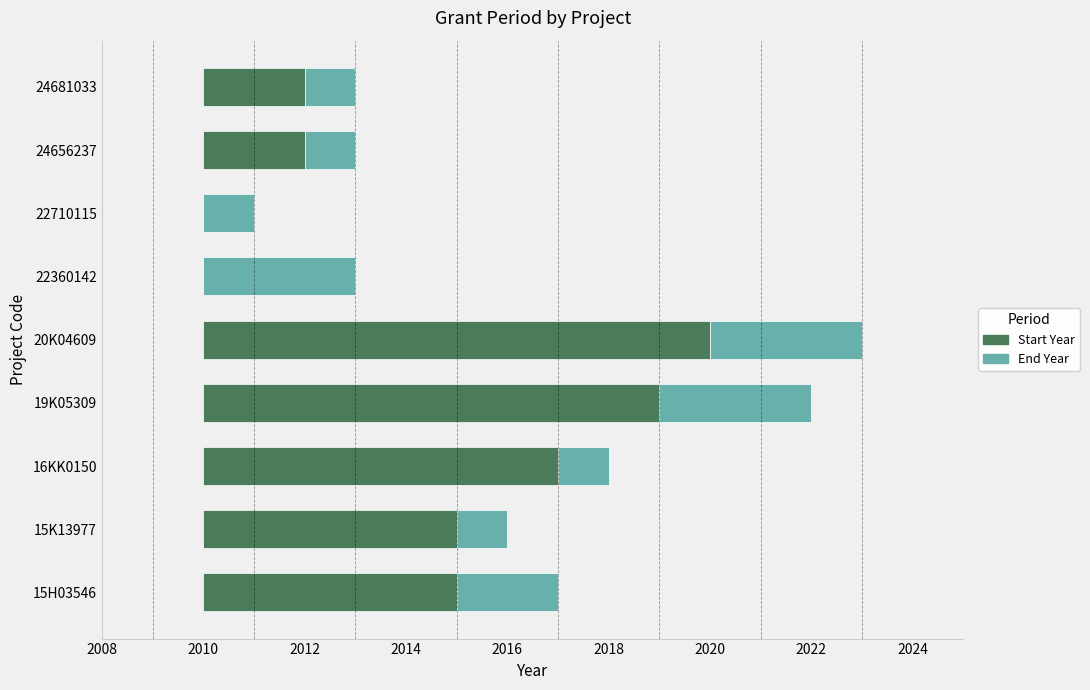

What is the value of the End Year bar at the 1st from the left?

2